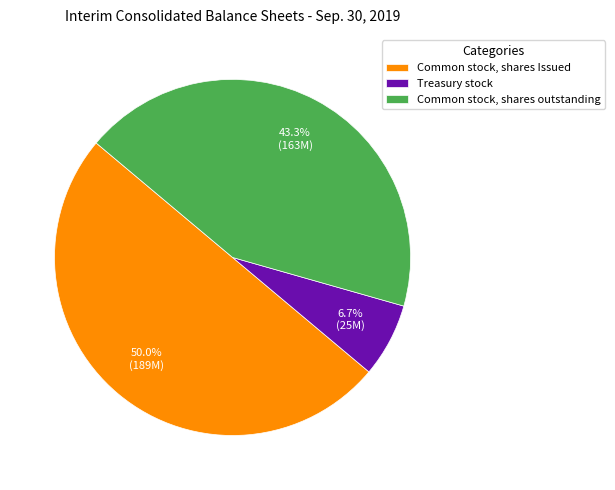

Which category has the smallest portion of the pie?

Treasury stock